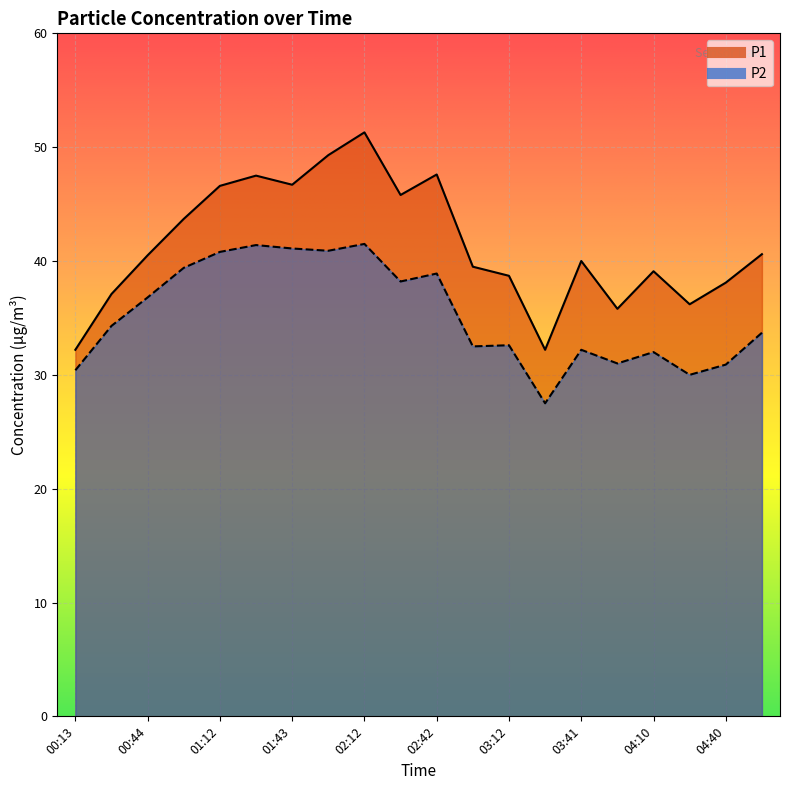

What are all the series names shown in the legend?

P1, P2